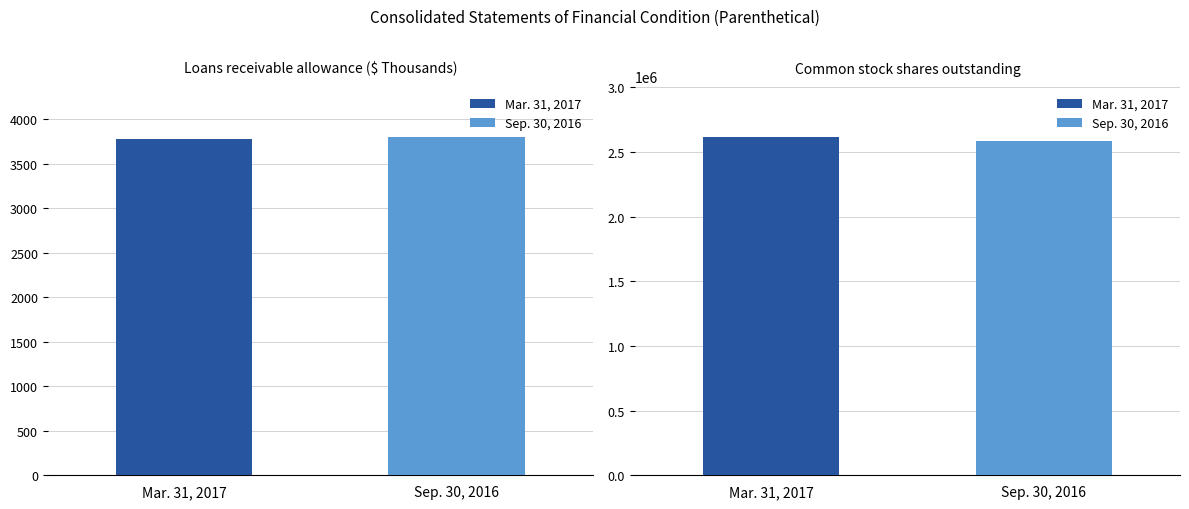

The value of Sep. 30, 2016 at Common stock shares outstanding is 2585125. True or false?

True